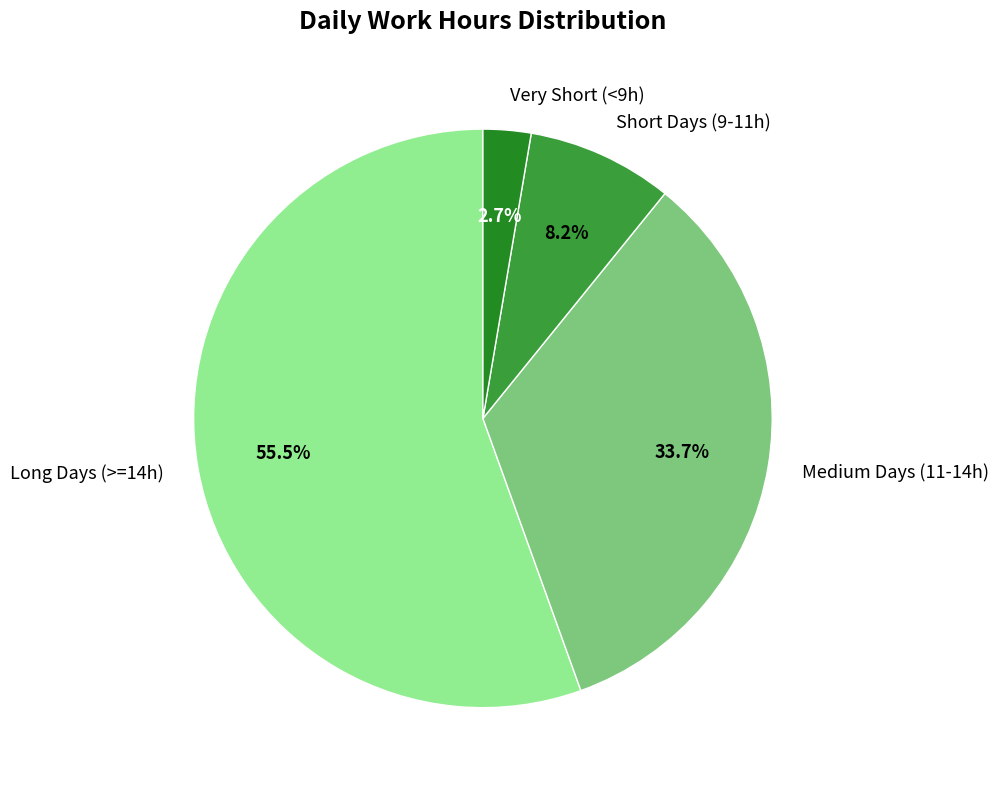

Between Very Short (<9h) and Long Days (>=14h), which is larger?

Long Days (>=14h)